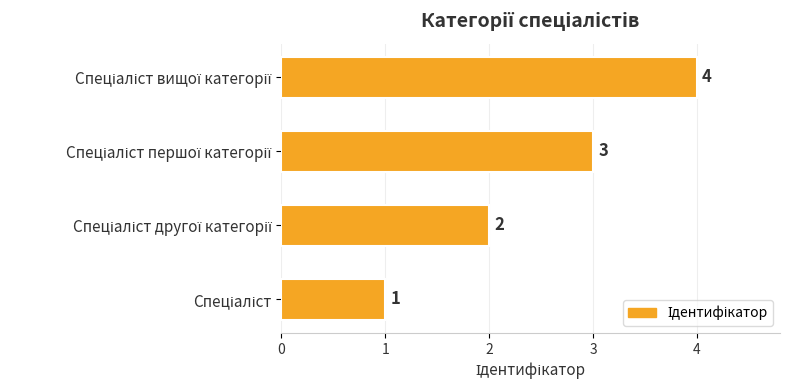

How many series are shown in this chart?

1